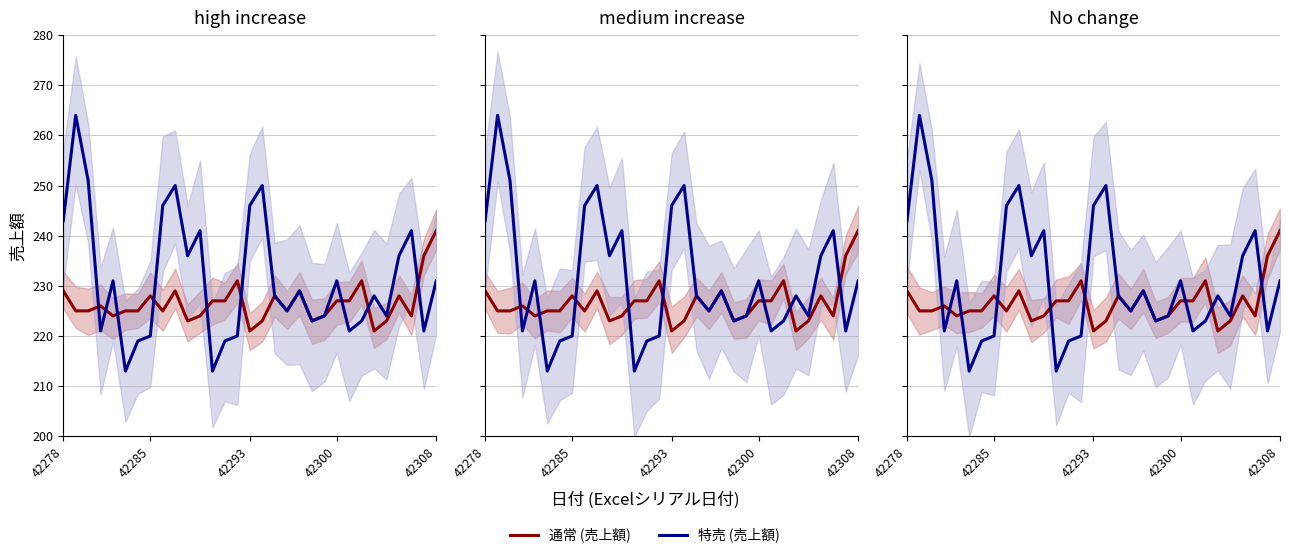

What is the sum of all 特売 (売上額) values?

7168